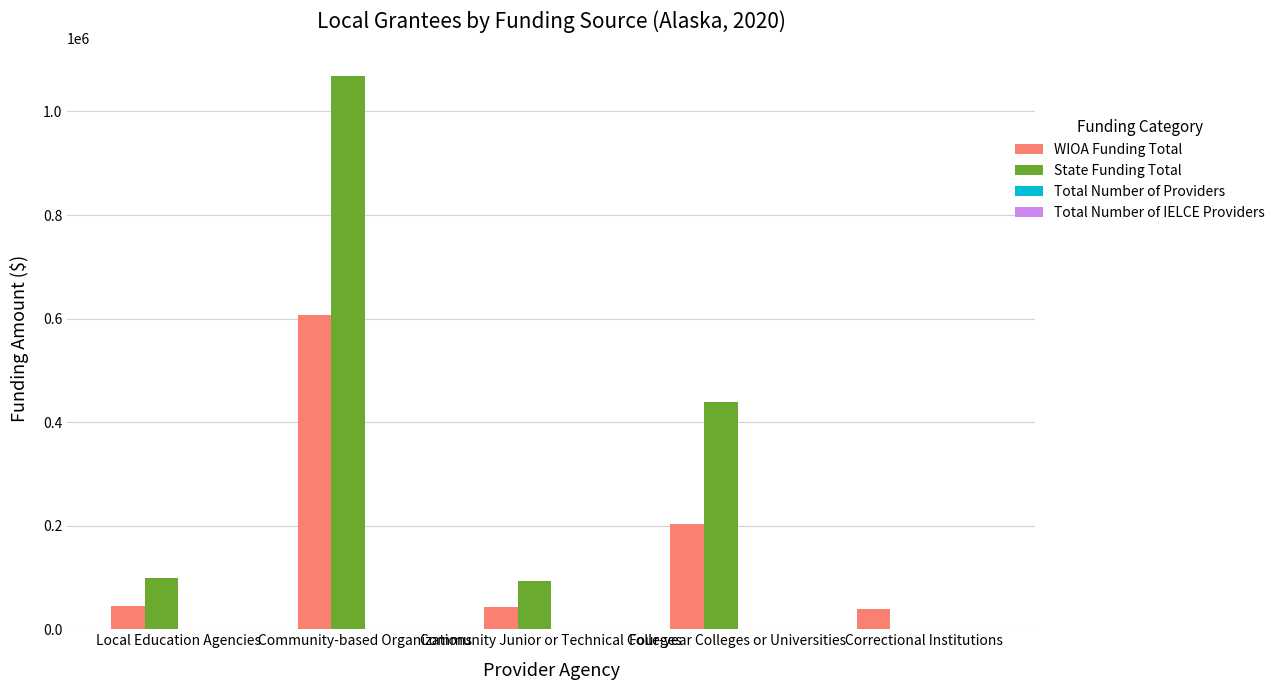

The value of State Funding Total at Community-based Organizations is 1680853.5. True or false?

False